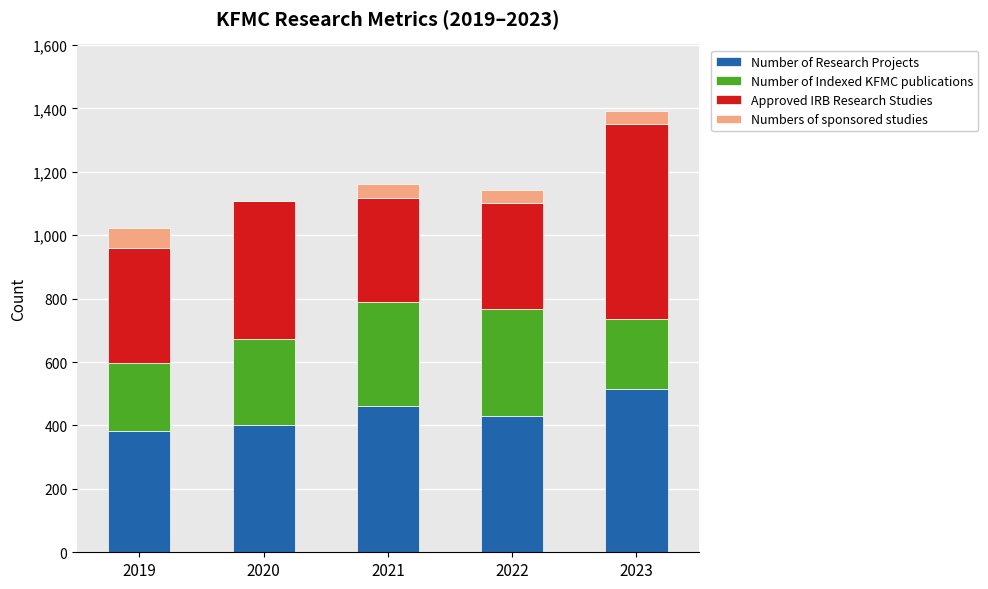

Reading right to left, what are the values for Number of Research Projects?

2023=516	2022=430	2021=461	2020=400	2019=381